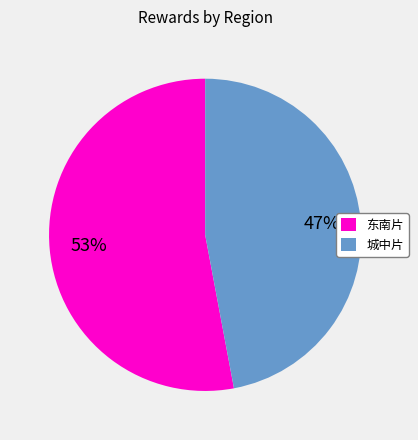

Do 城中片 and 东南片 together represent more than half of the pie?

Yes